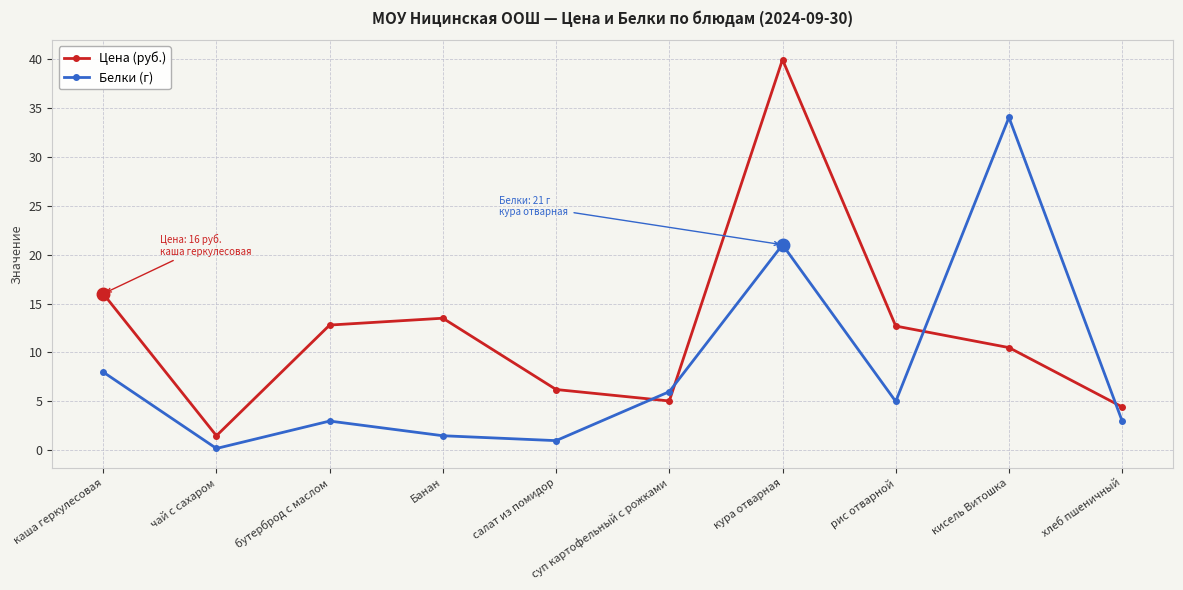

What is the average value of the Цена (руб.) series?

12.3